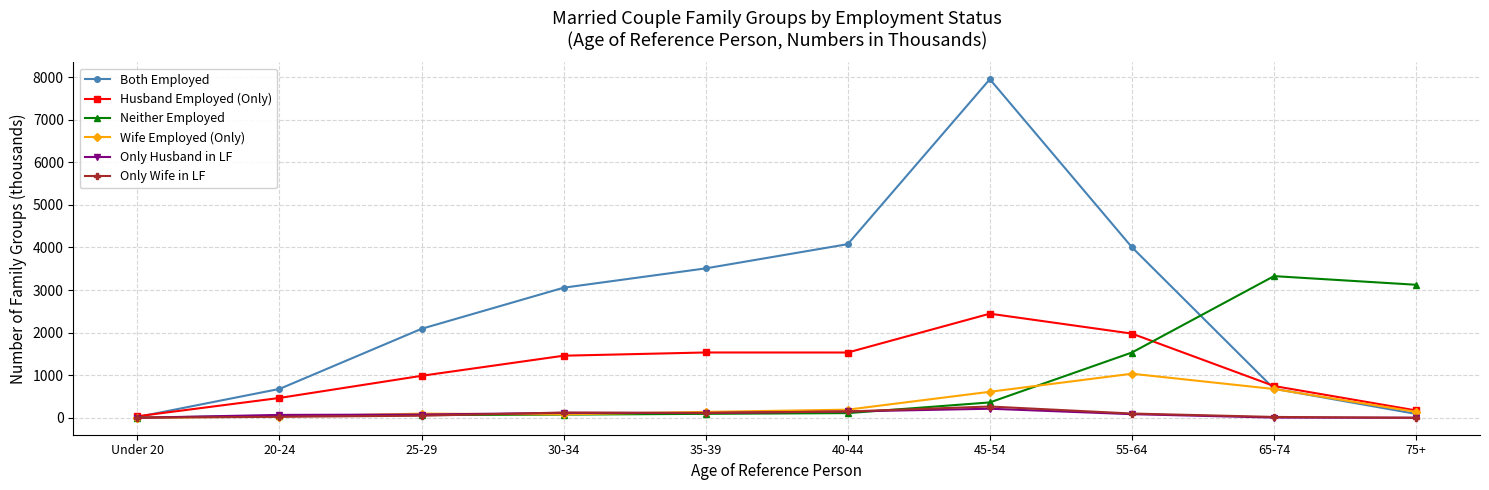

Which series has the largest total across all categories?

Both Employed